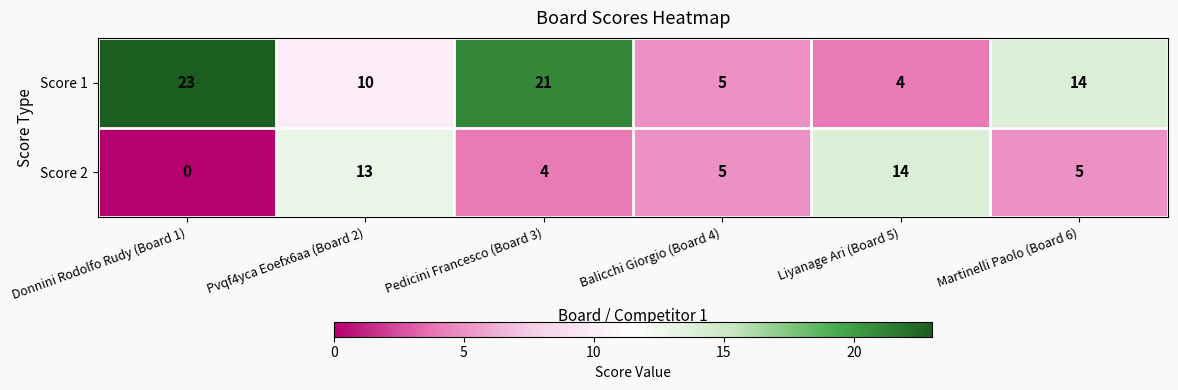

What is the lowest value of the Score 1 series?

4